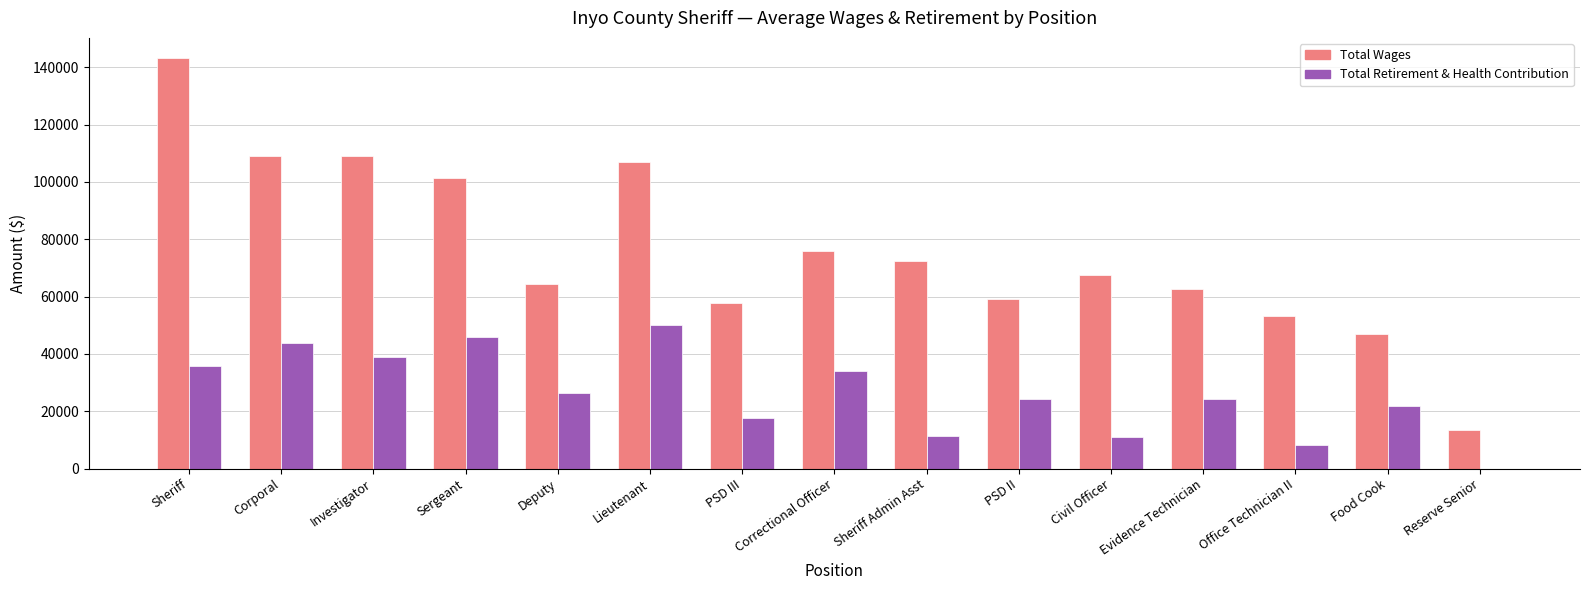

At which label does Total Wages reach its peak?

Sheriff